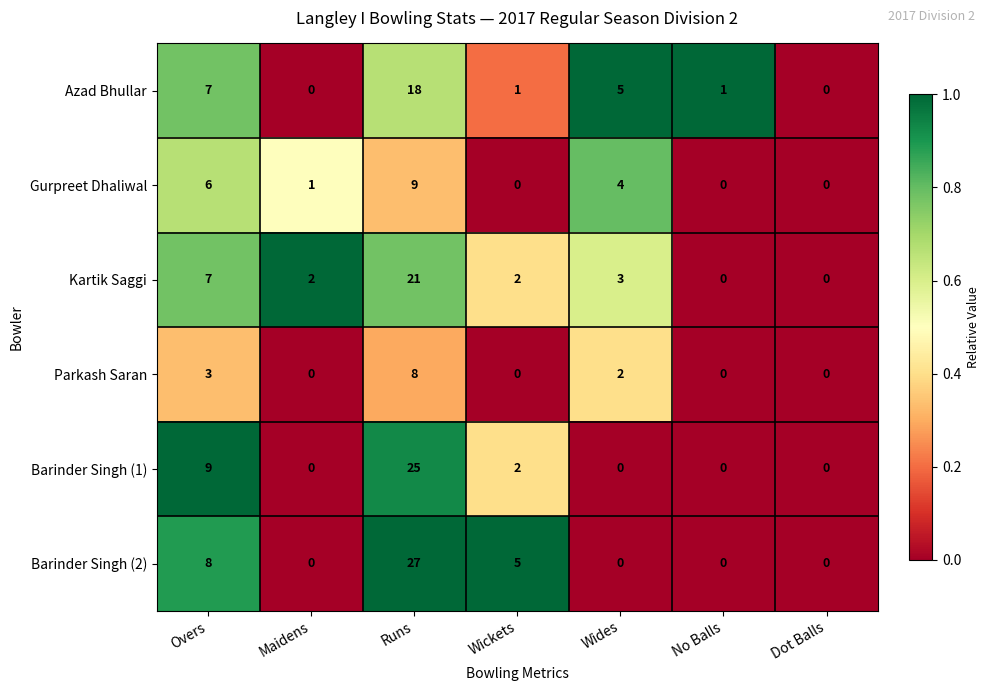

Count the number of data series in this chart.

6